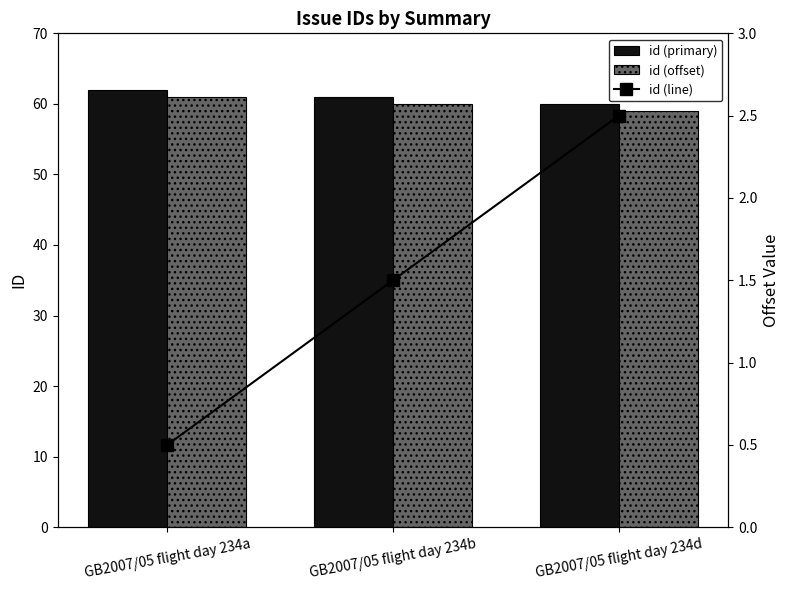

At which label does id (primary) first exceed 61?

GB2007/05 flight day 234a